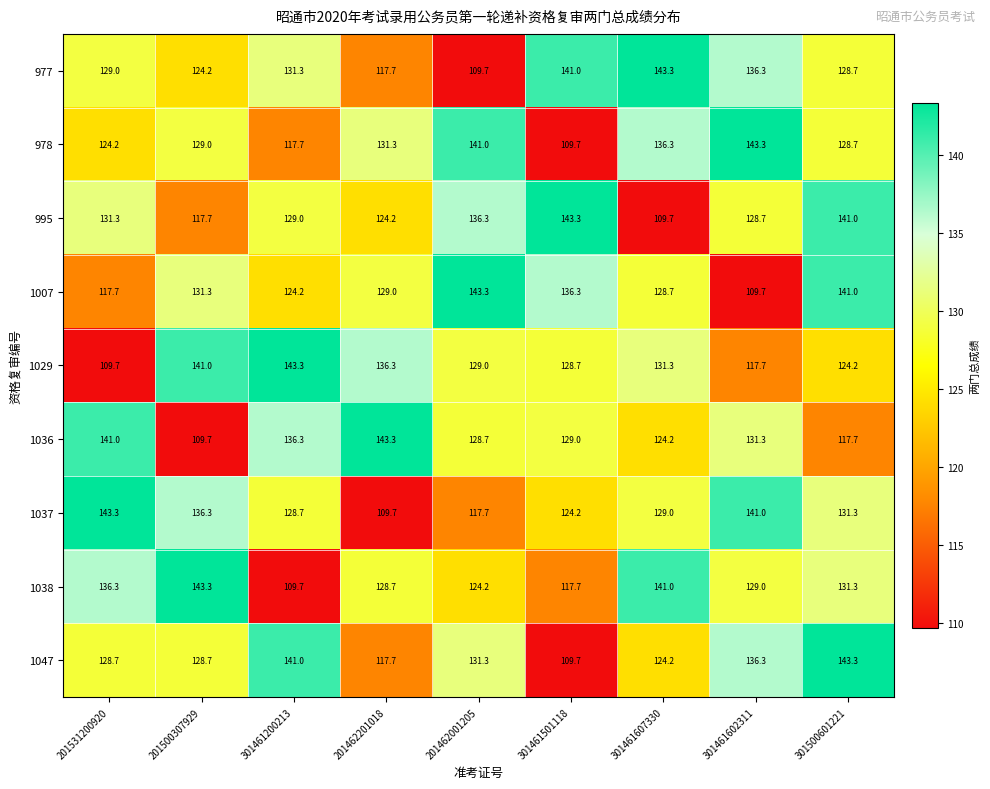

What is the minimum value shown in the chart?

109.7